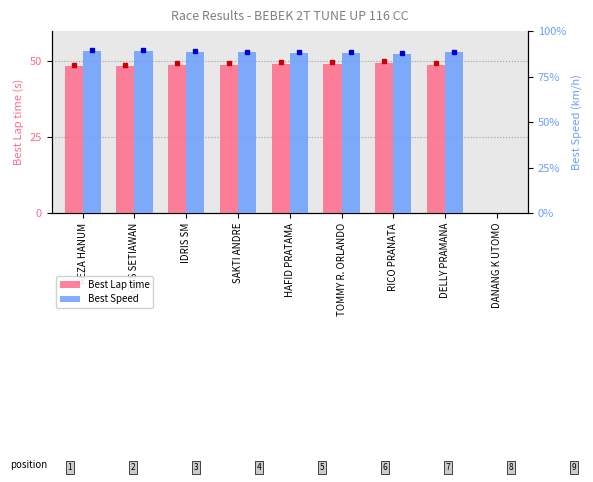

Rank the series by their maximum value, from lowest to highest.

Best Lap time, Best Speed